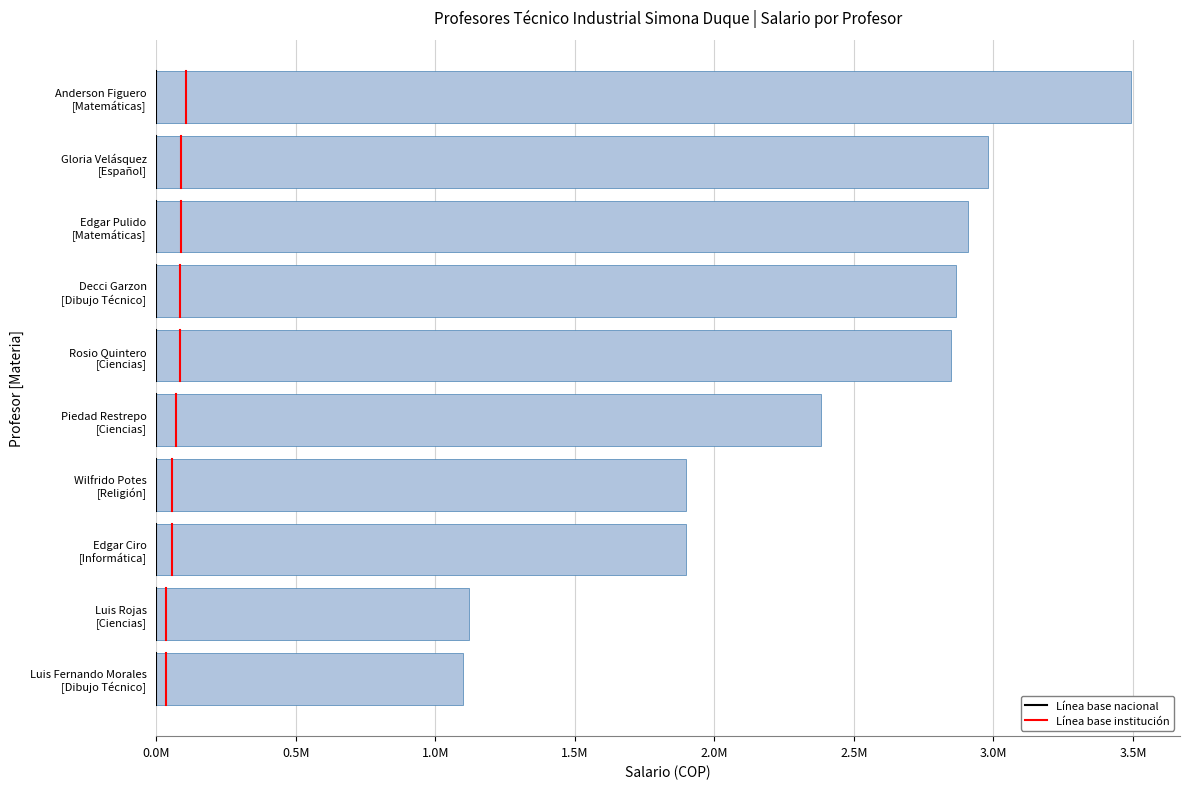

Does the chart contain any negative values?

No